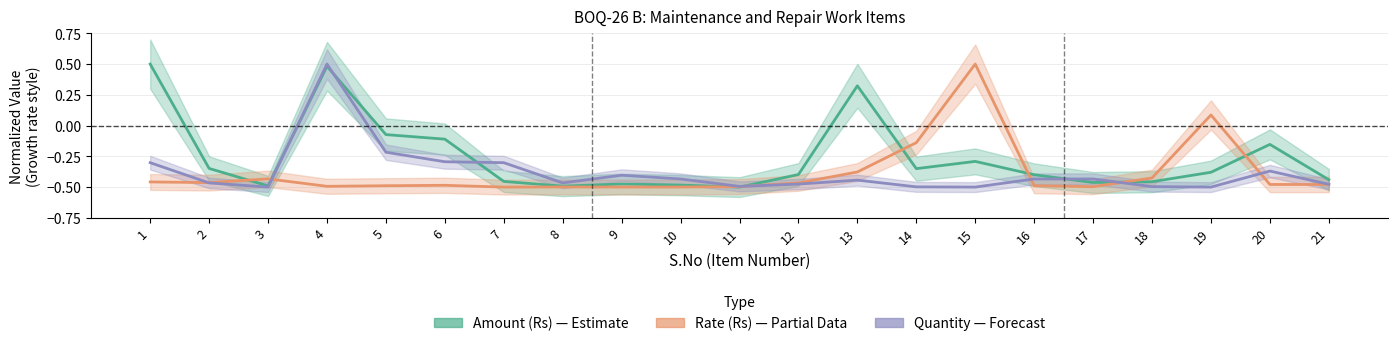

Read the Quantity value at 7.

-0.3